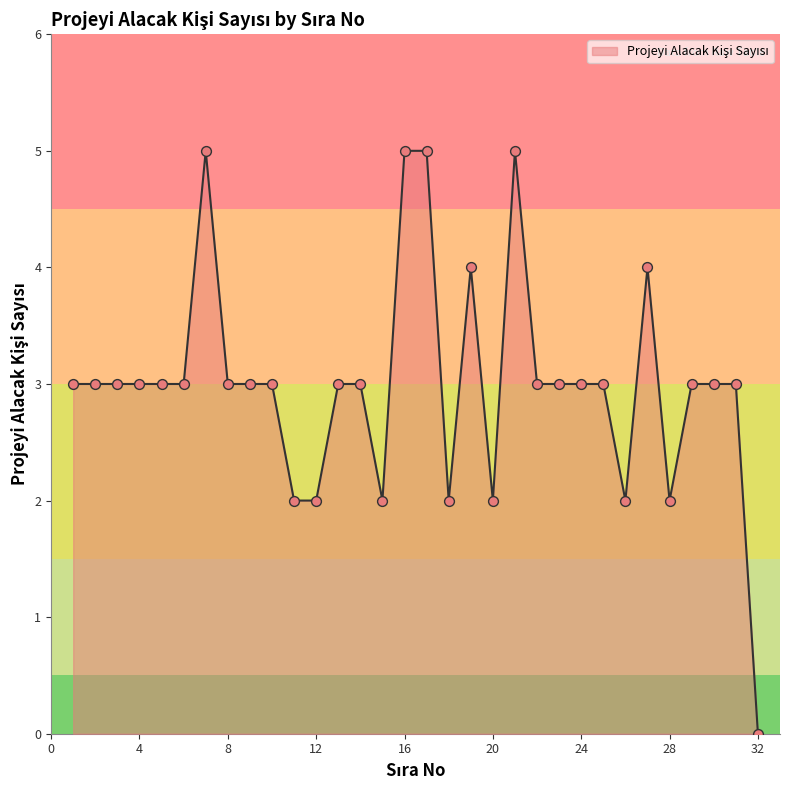

What is the difference between the maximum and minimum values?

5